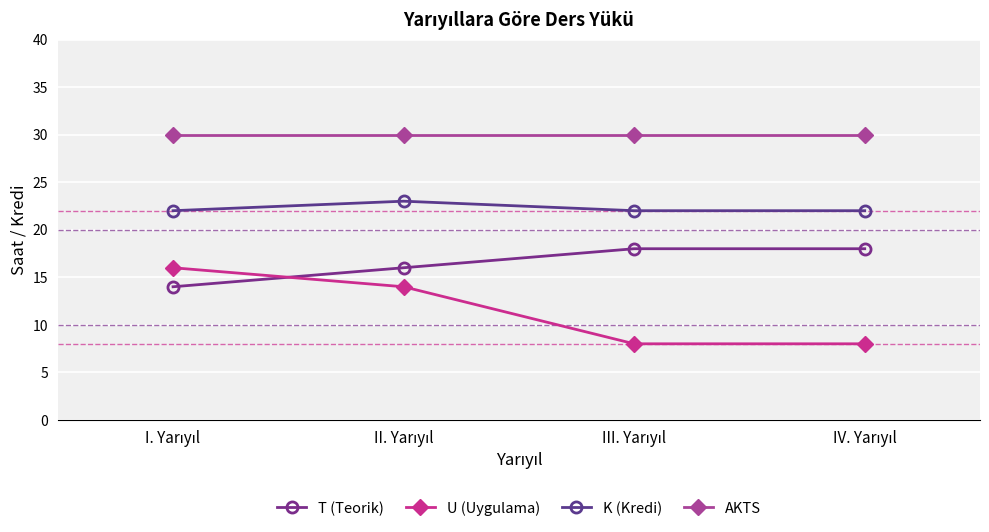

What is the total value across all series at IV. Yarıyıl?

78